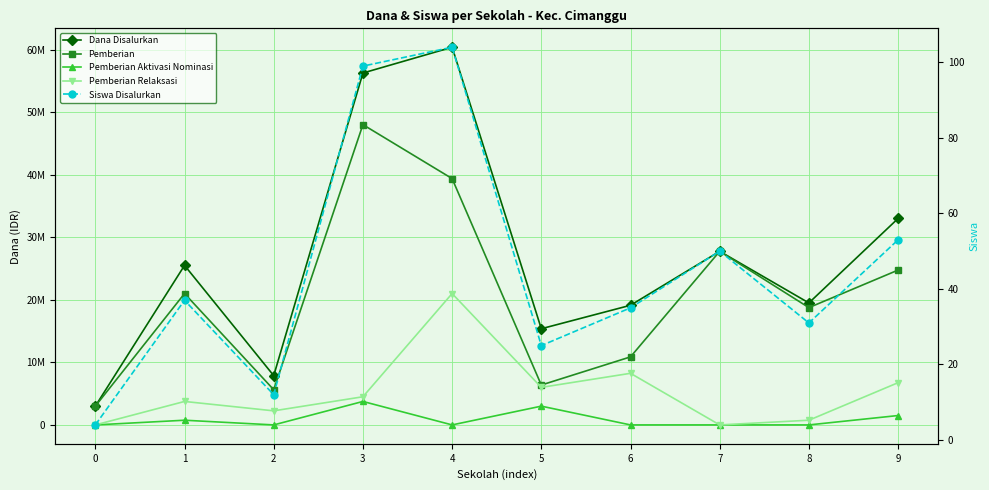

Where is the first local minimum for Dana Disalurkan?

2